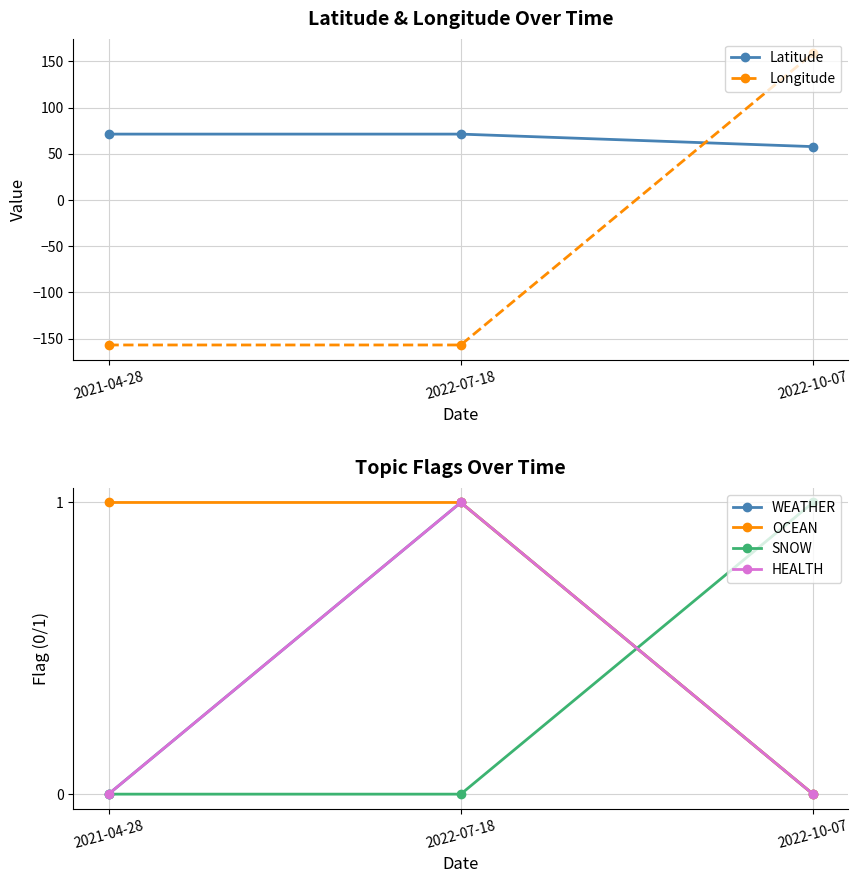

What is the approximate value of WEATHER at 2022-07-18?

1.0